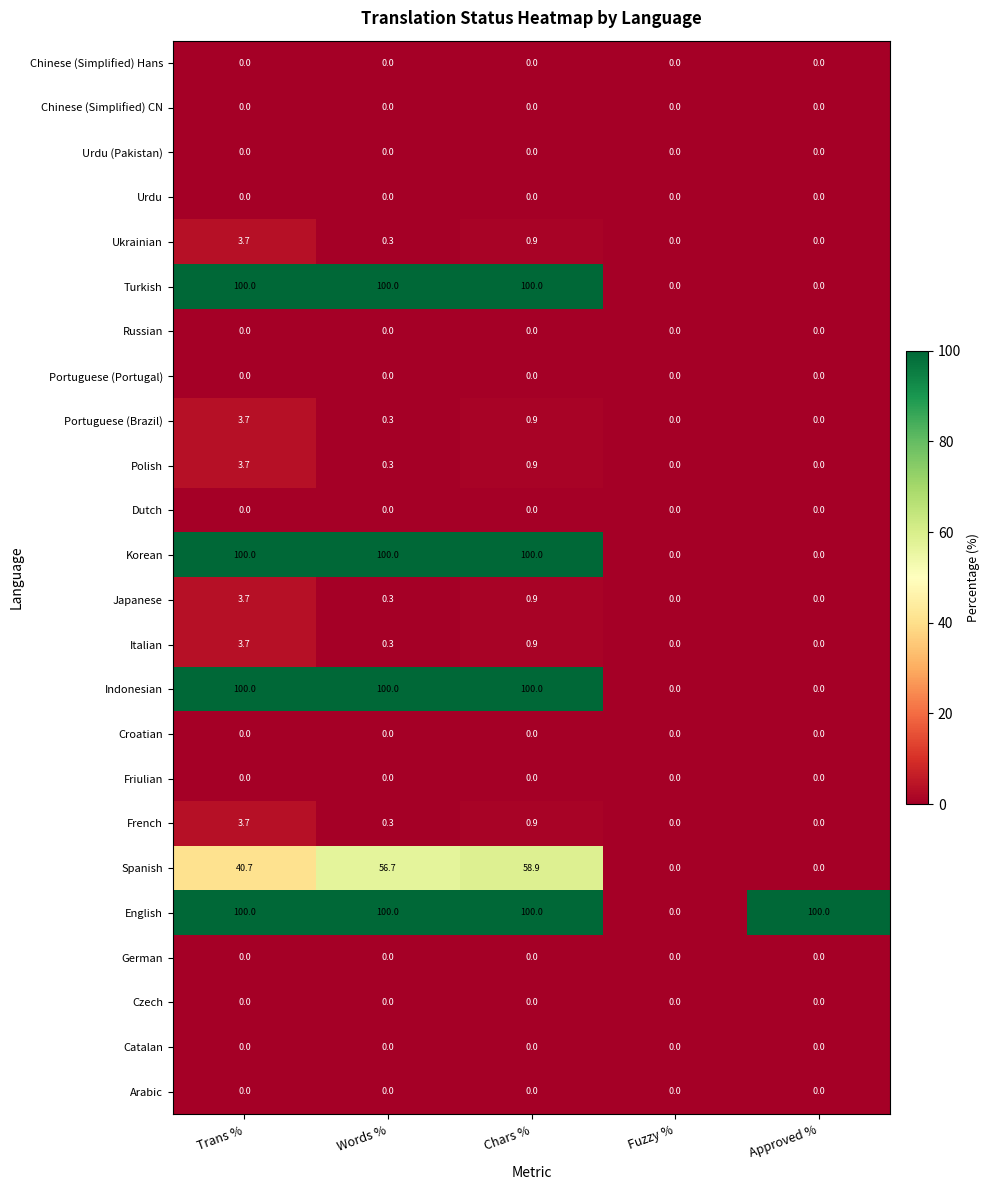

Which series changed the most between Trans % and Words %?

Spanish